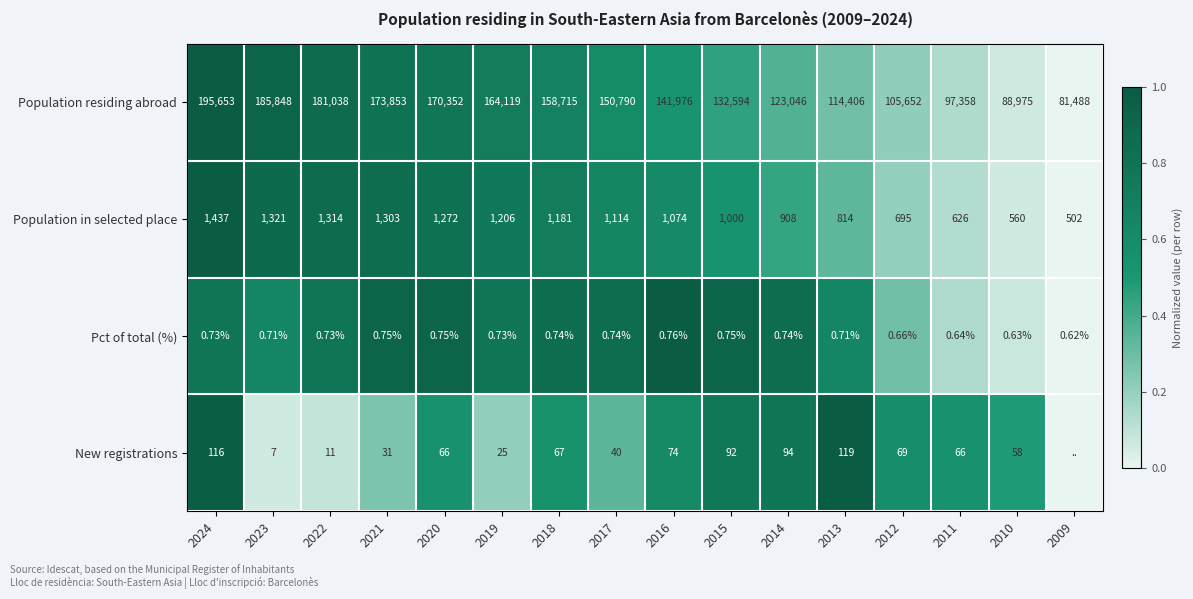

Between 2012 and 2018, which is larger?

2018